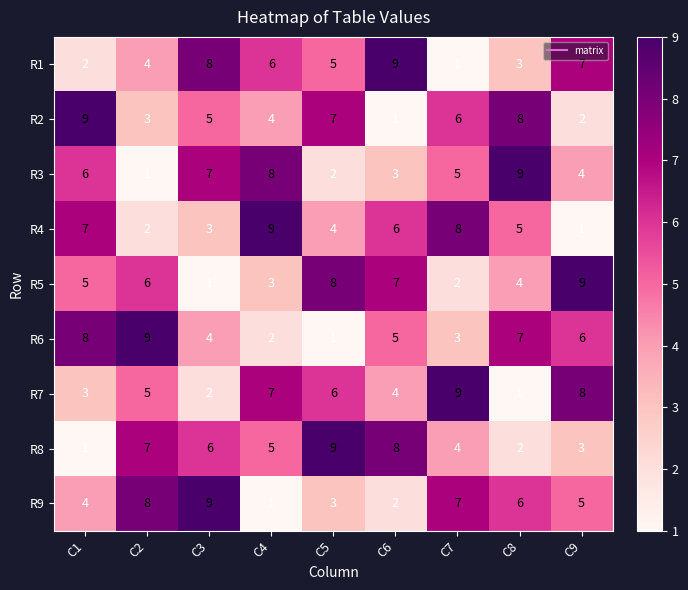

How many data points in R1 are less than 5?

4